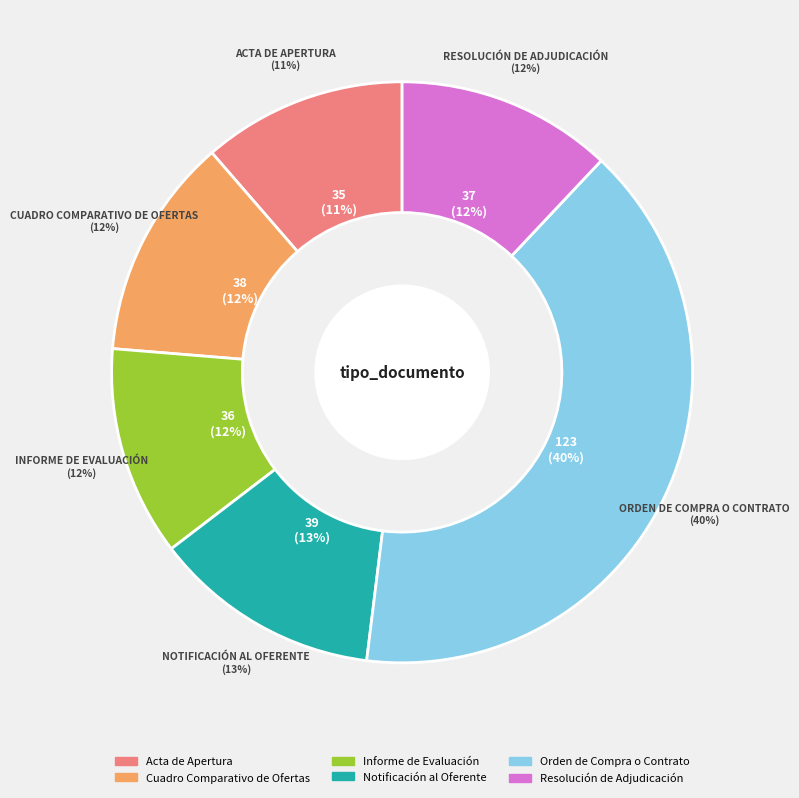

Does Acta de Apertura account for over 50% of the chart?

No